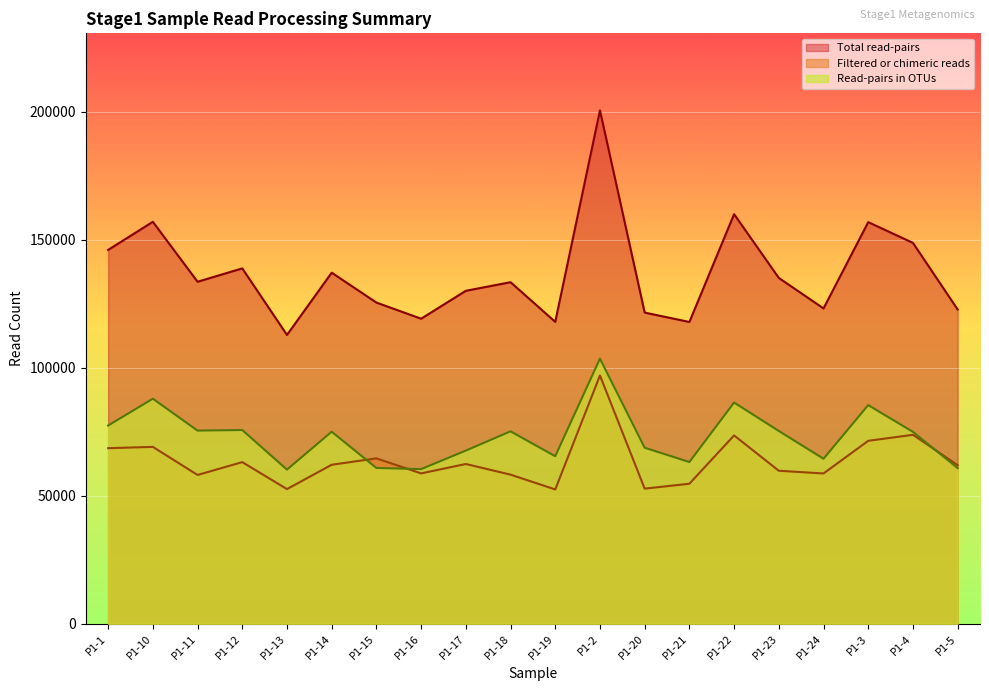

How many lines are shown in the chart?

3